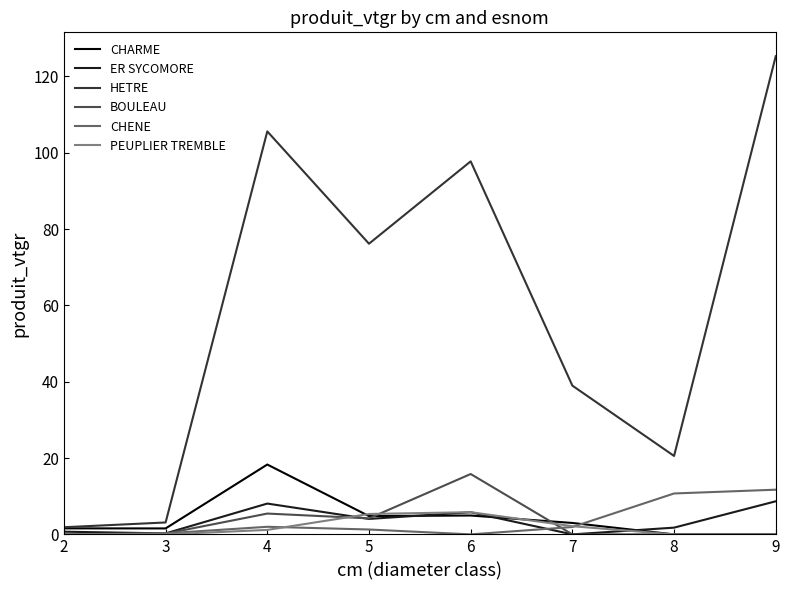

What is the sum of all ER SYCOMORE values?

29.3